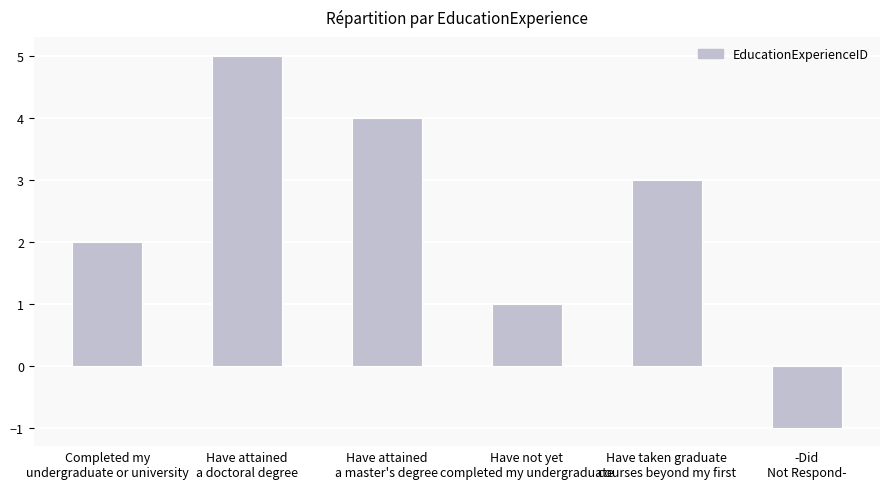

Reading left to right, what are all the values shown in this chart?

Completed my
undergraduate or university=2	Have attained
a doctoral degree=5	Have attained
a master's degree=4	Have not yet
completed my undergraduate=1	Have taken graduate
courses beyond my first=3	-Did
Not Respond-=-1